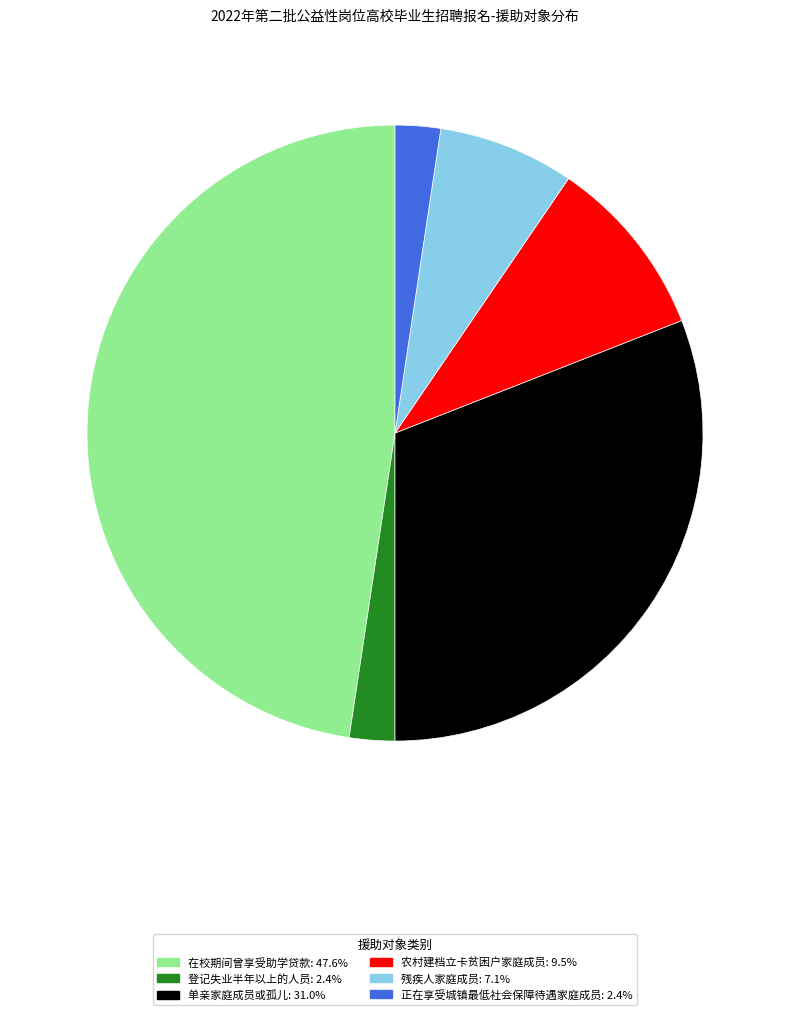

Is there any slice that represents more than half of the pie?

No